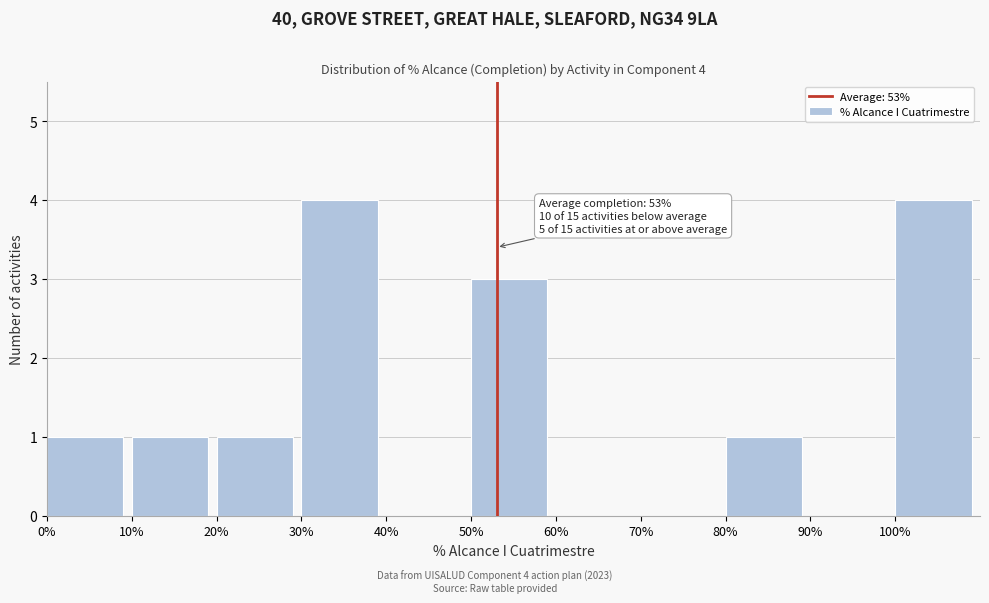

Reading left to right, what are all the values shown in this chart?

0%=1	10%=1	20%=1	30%=4	40%=0	50%=3	60%=0	70%=0	80%=1	90%=0	100%=4